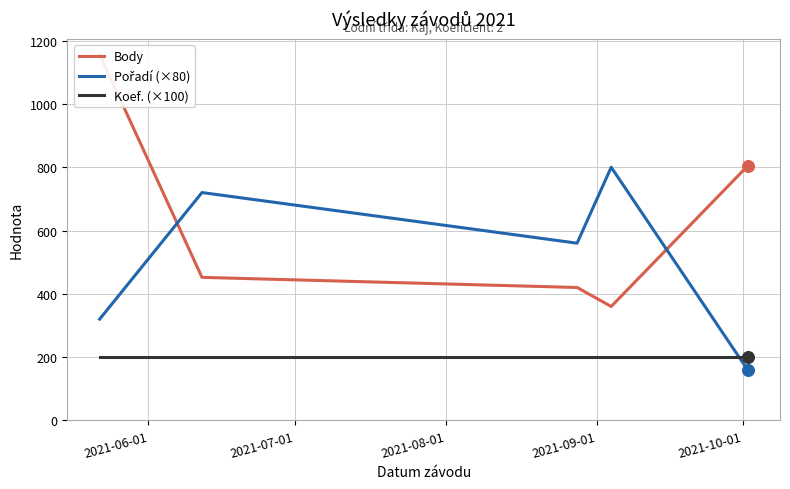

Which series reaches the maximum Y coordinate?

Body